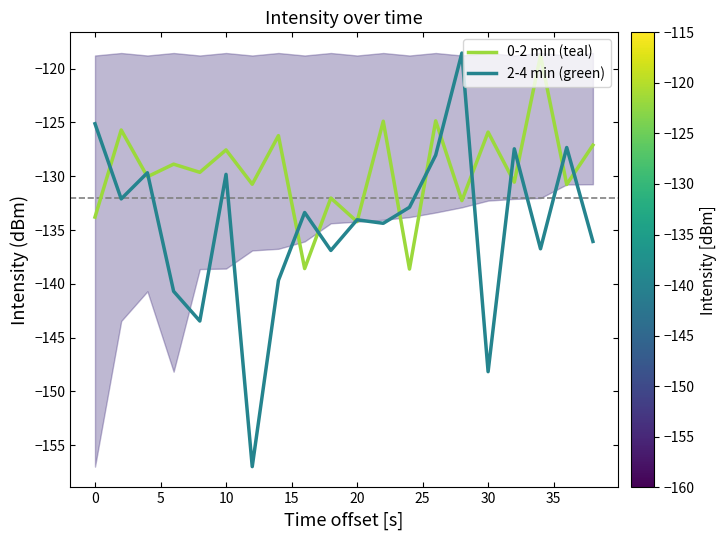

Which series has the widest spread of values?

2-4 min (green)